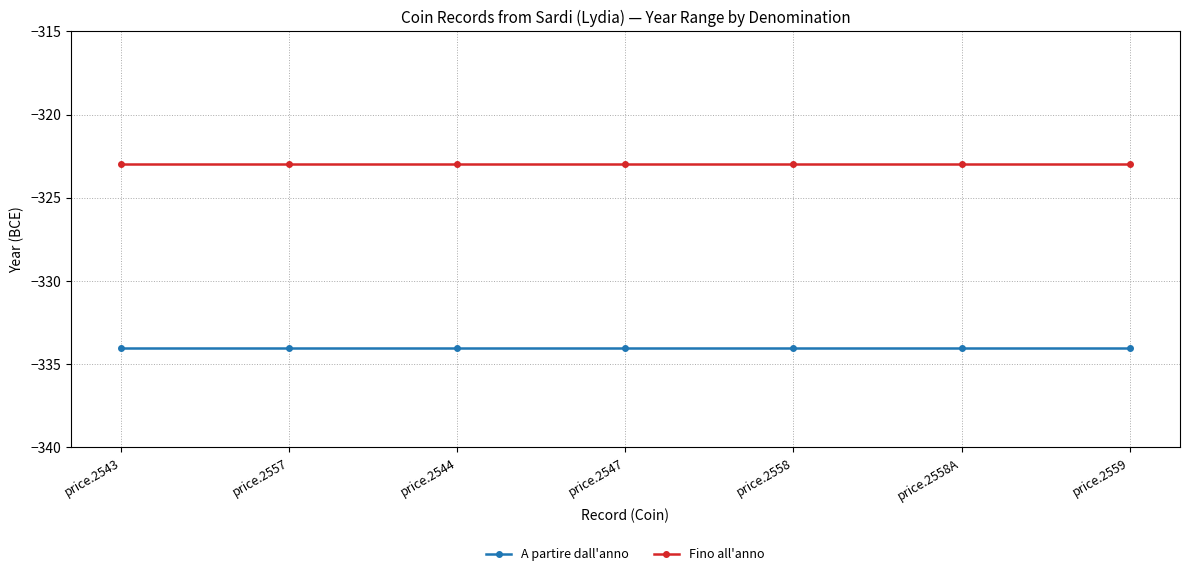

Which series has the largest total across all categories?

Fino all'anno